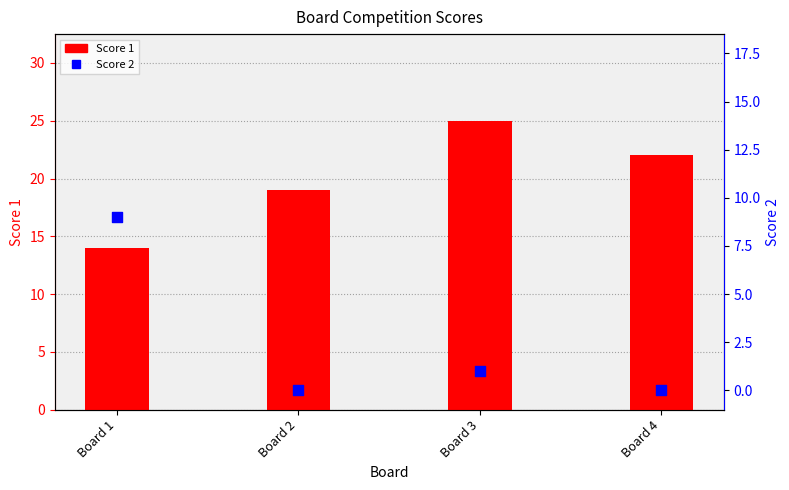

What are all the series names shown in the legend?

Score 1, Score 2